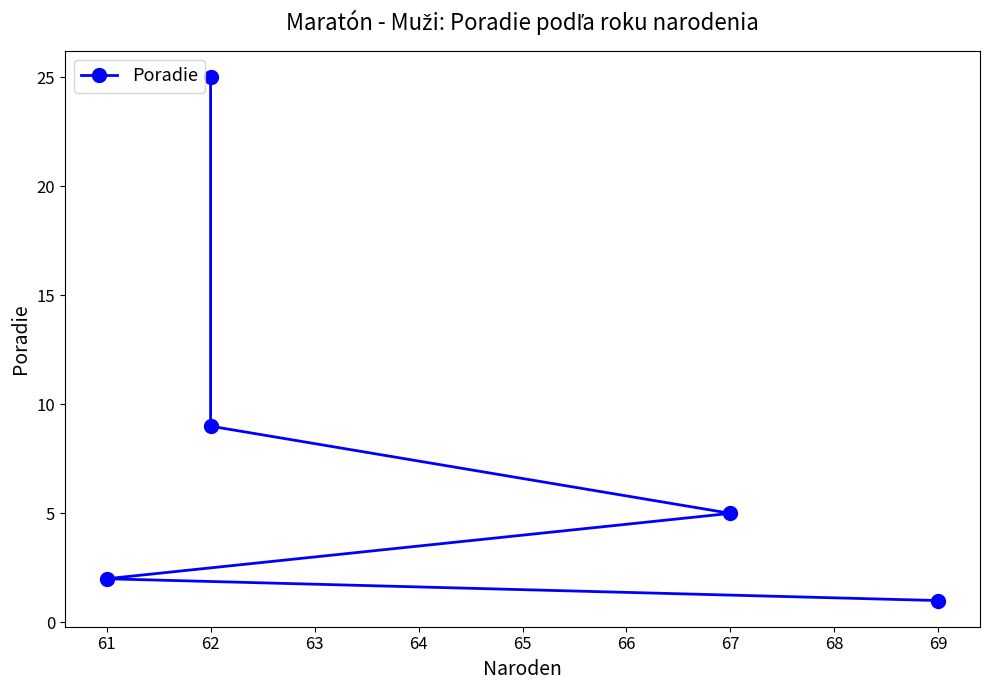

What is the maximum value shown in the chart?

25